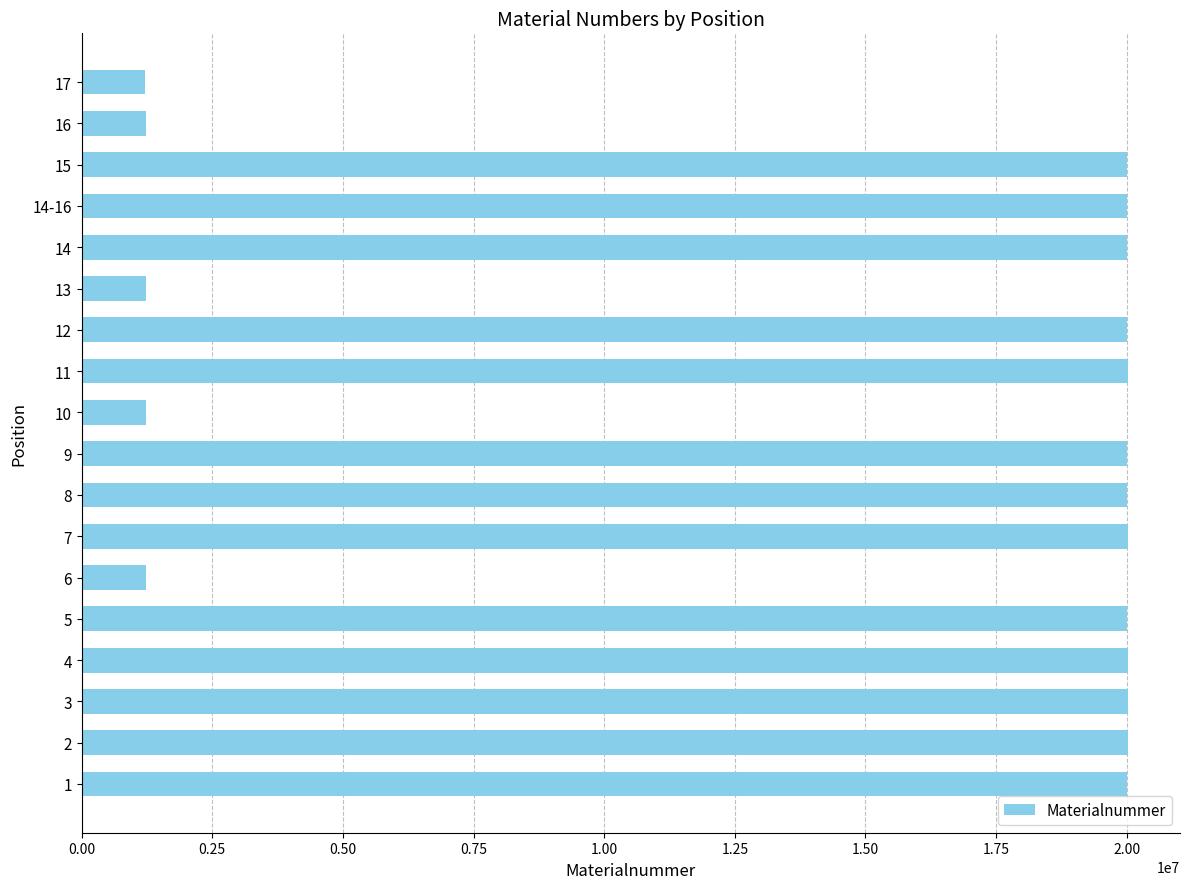

Does the chart contain stacked bars?

No